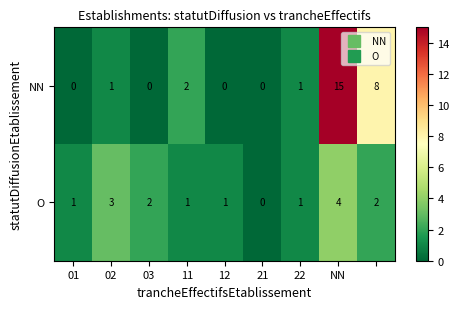

Rank the series by their average value, from highest to lowest.

NN, O